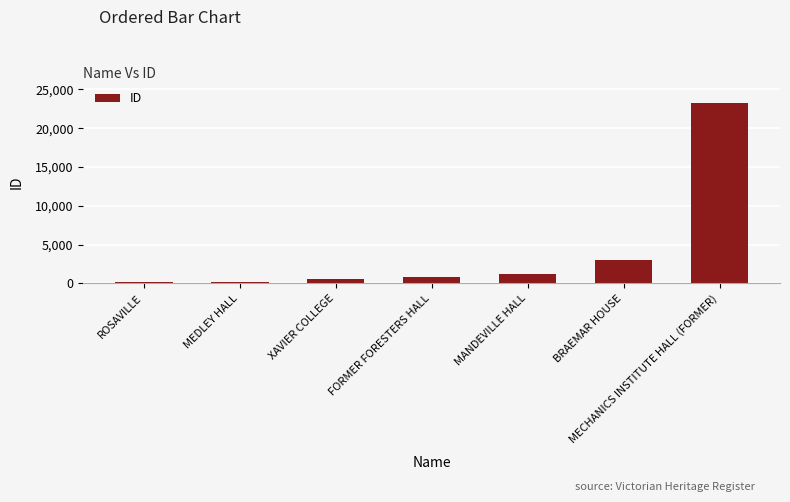

Count the number of data series in this chart.

1